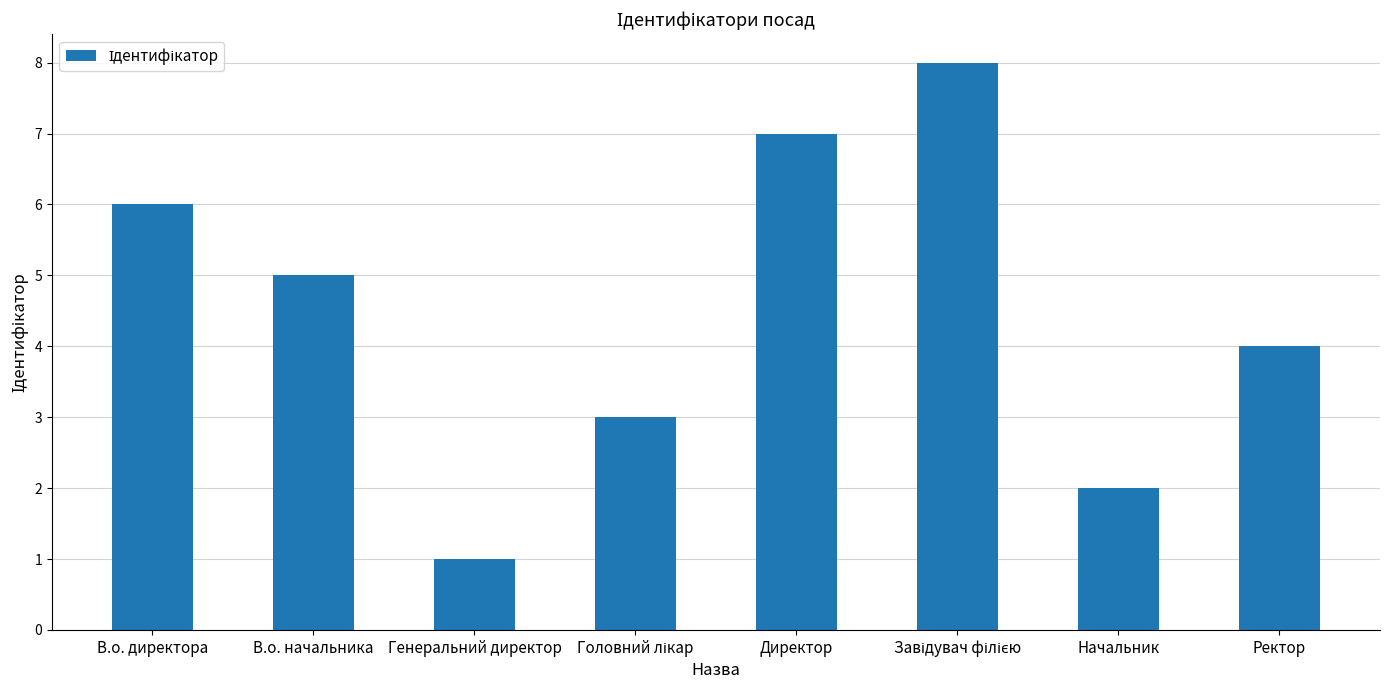

What is the label of the 3rd bar from the left?

Генеральний директор